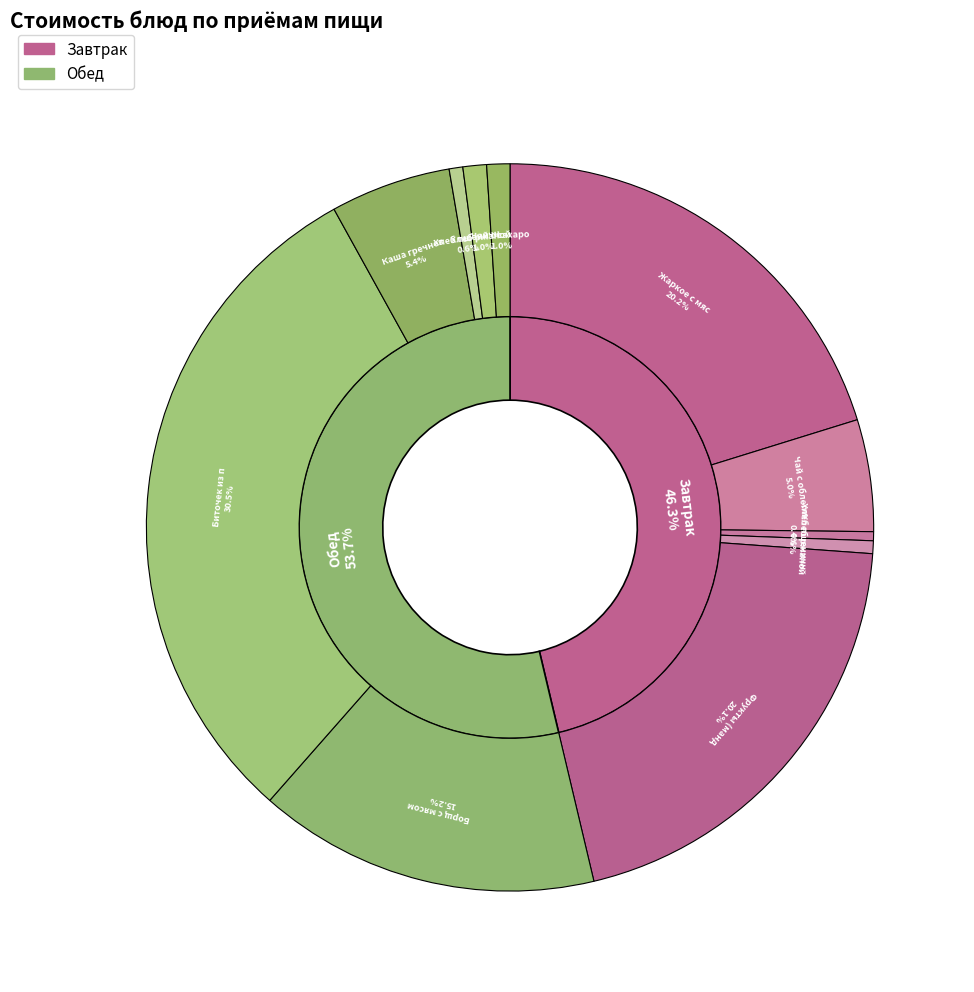

Rank the categories by value from lowest to highest.

Хлеб пшеничный (завтрак), Хлеб ржаной (завтрак), Хлеб пшеничный (обед), Чай с сахаром, Хлеб ржаной (обед), Чай с облепихой, Каша гречневая, Борщ с мясом и сметаной, Фрукты (мандарин), Жаркое с мясом, Биточек из птицы